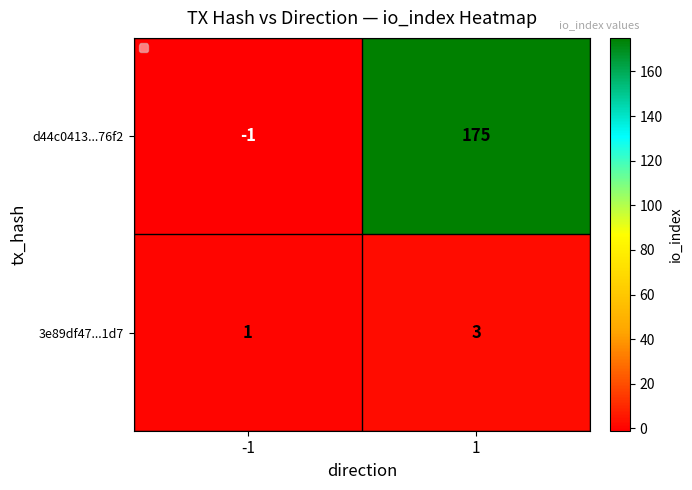

True or false: d44c0413...76f2 has a value of 175 at 1.

True